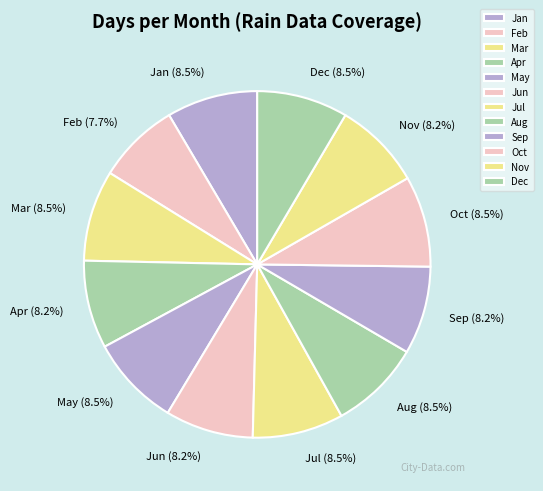

Approximately how many times larger is the value at Mar compared to Jun?

1.0